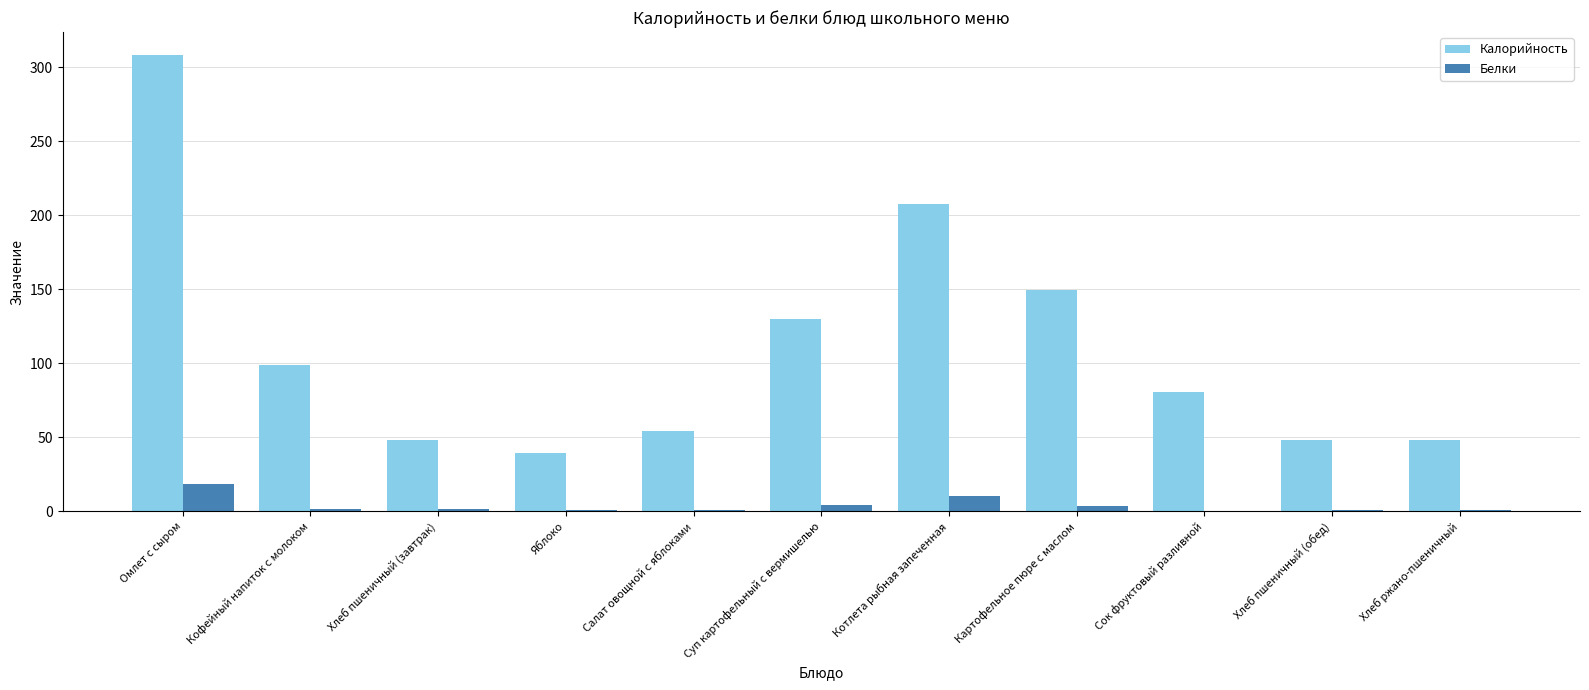

Which series changed the most between Кофейный напиток с молоком and Картофельное пюре с маслом?

Калорийность